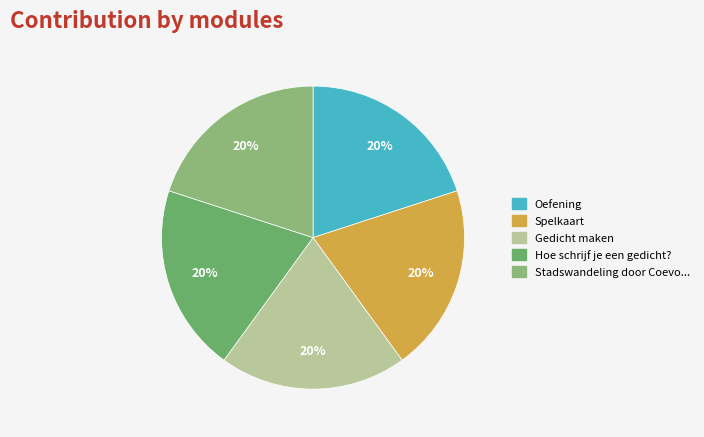

How many segments does this pie chart have?

5